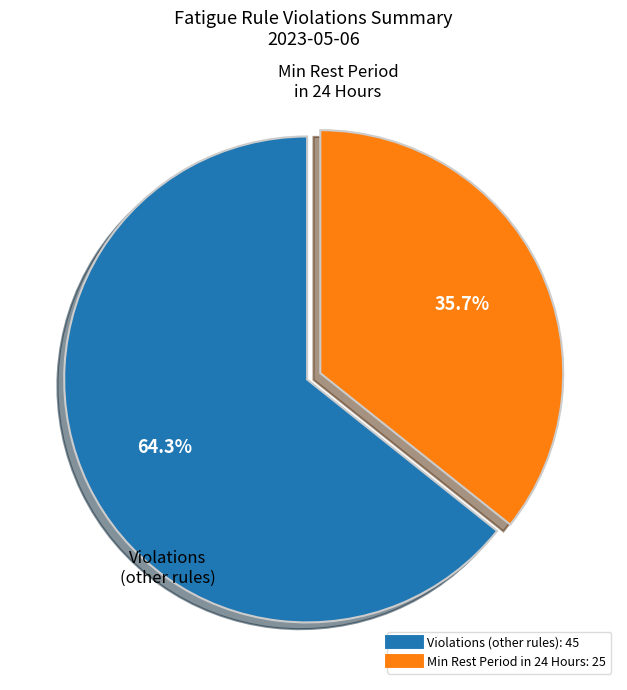

Is there a majority slice in this chart?

Yes